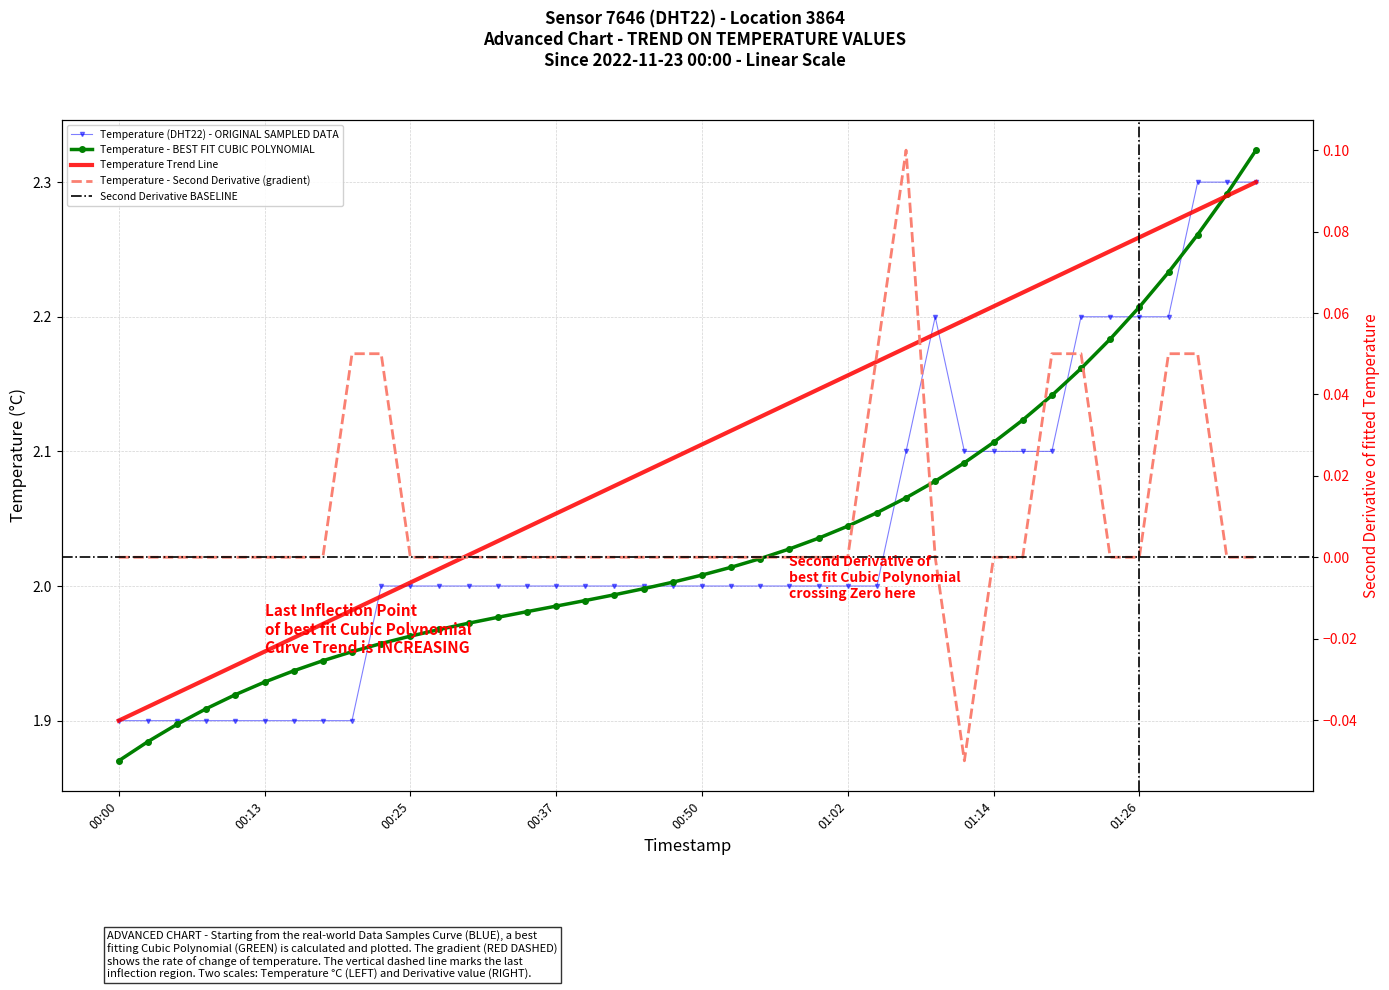

Reading left to right, extract all data points from this chart.

1.9	1.9	1.9	1.9	1.9	1.9	1.9	1.9	1.9	2.0	2.0	2.0	2.0	2.0	2.0	2.0	2.0	2.0	2.0	2.0	2.0	2.0	2.0	2.0	2.0	2.0	2.0	2.1	2.2	2.1	2.1	2.1	2.1	2.2	2.2	2.2	2.2	2.3	2.3	2.3